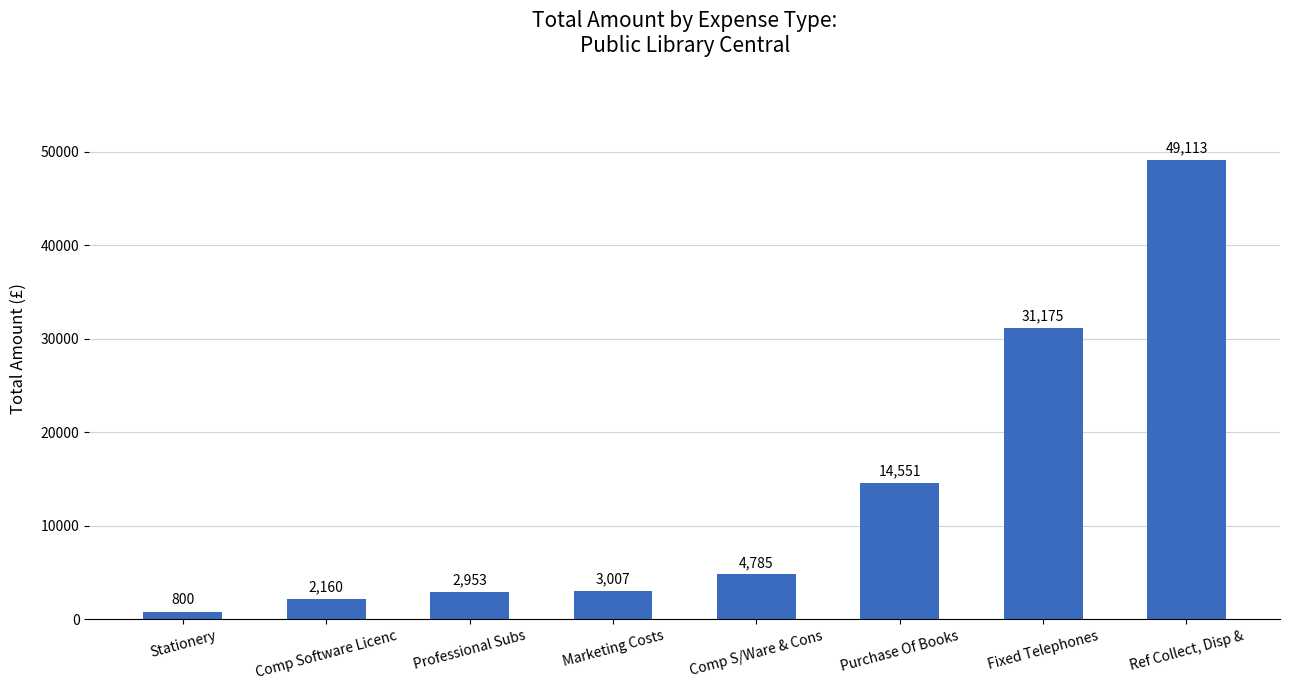

Between Ref Collect, Disp & and Professional Subs, which is larger?

Ref Collect, Disp &